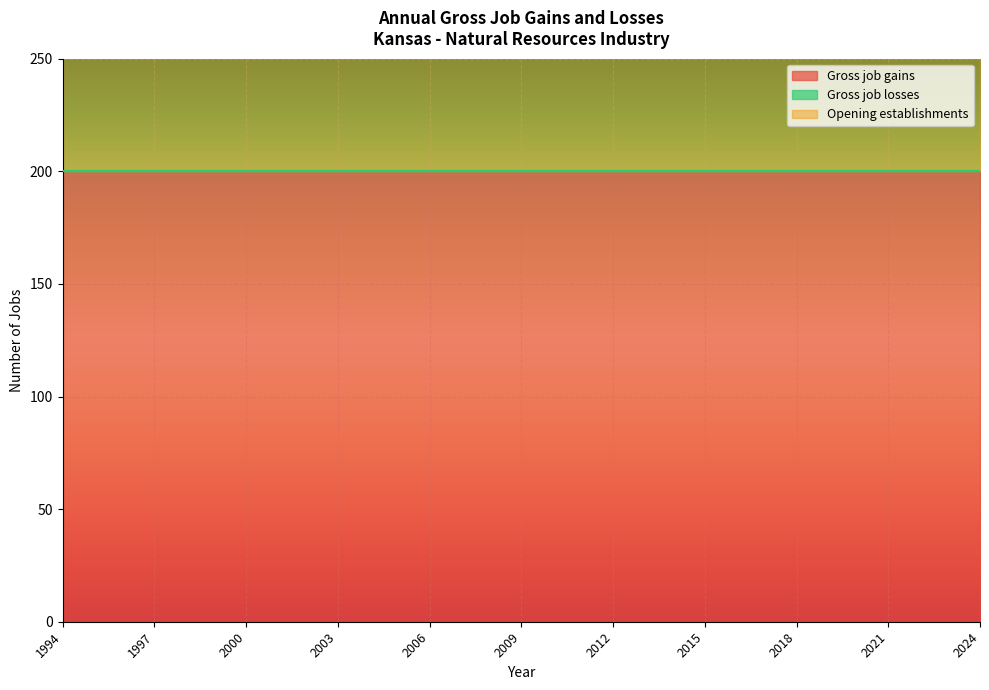

What is the total value across all series at 2018?

400